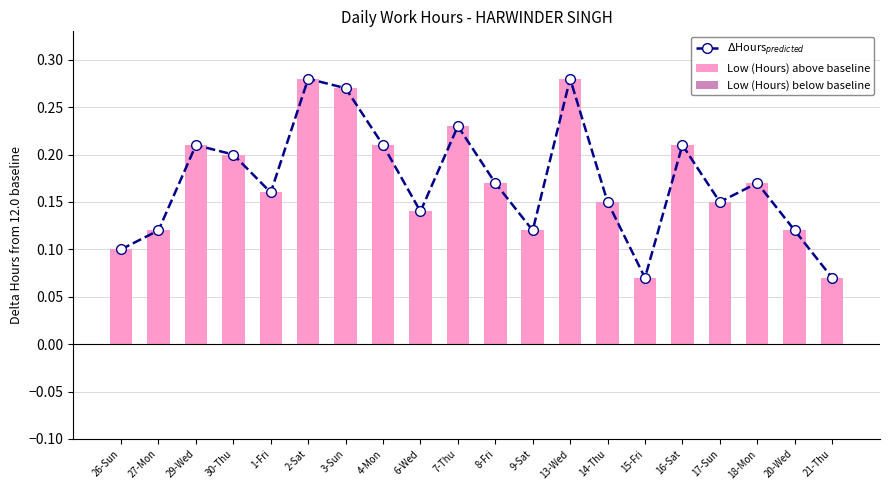

At which category is the sum across all series the highest?

2-Sat